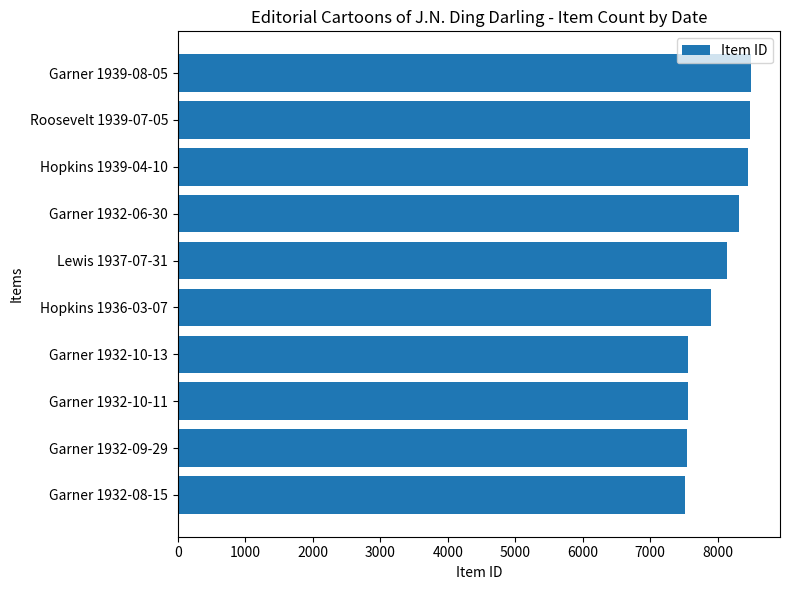

What is the change in value from Hopkins 1936-03-07 to Lewis 1937-07-31?

+229